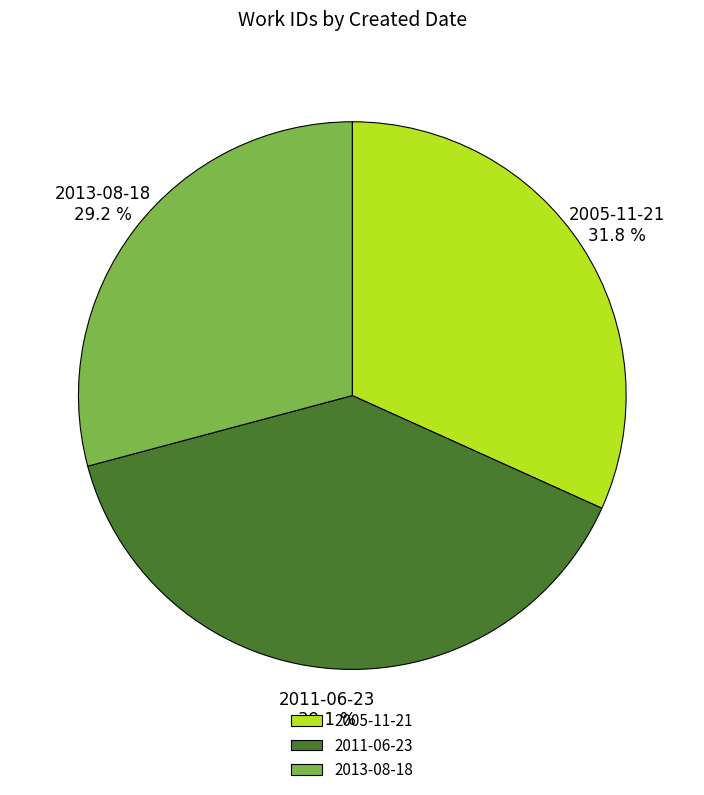

Combined, do 2013-08-18 and 2011-06-23 account for over 50%?

Yes